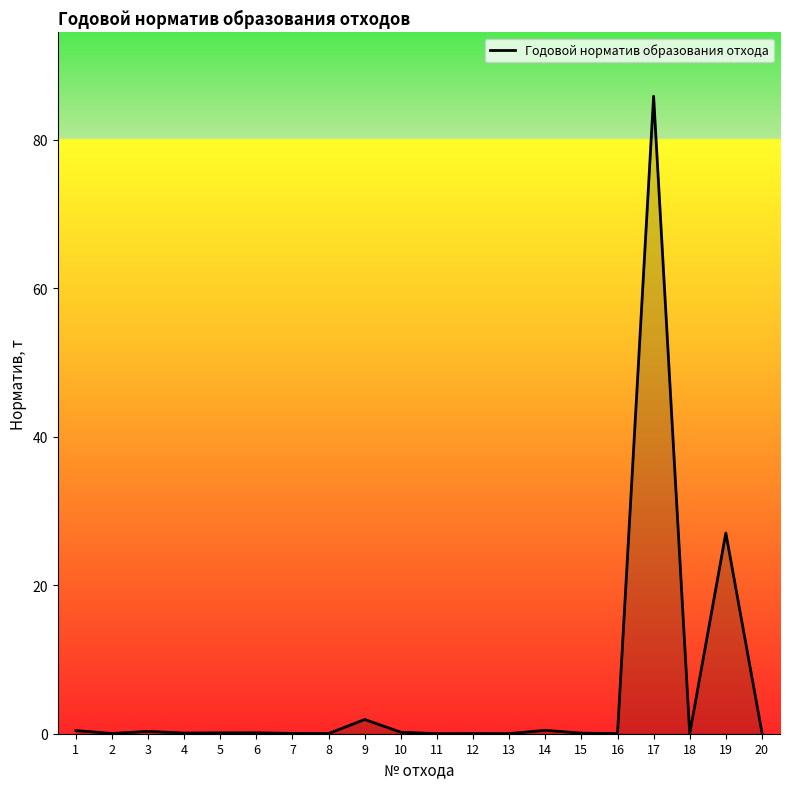

What is the difference between the maximum and minimum values?

85.8